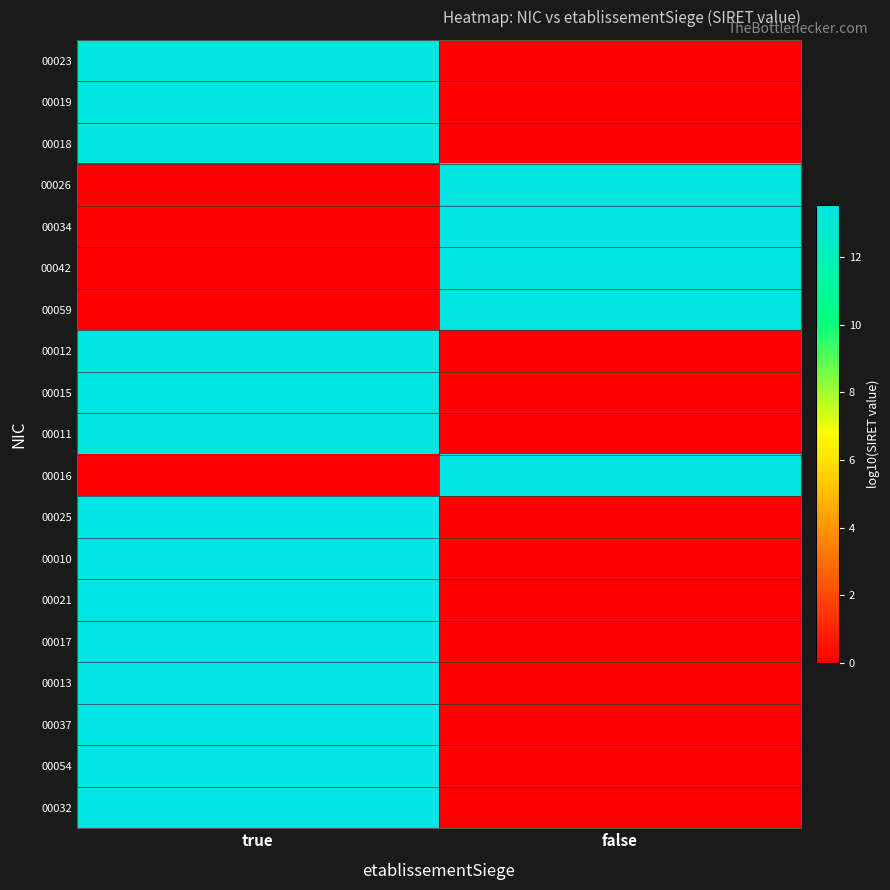

Rank the series by their maximum value, from lowest to highest.

00023, 00019, 00018, 00026, 00034, 00042, 00059, 00012, 00015, 00011, 00016, 00025, 00010, 00037, 00021, 00017, 00013, 00032, 00054